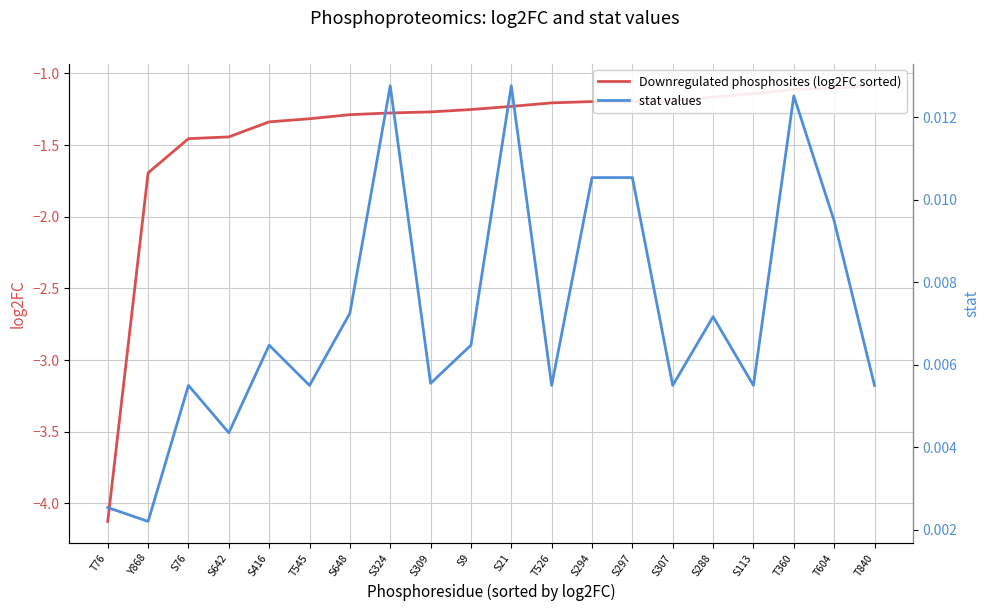

True or false: Downregulated phosphosites (log2FC sorted) and stat values cross at least once.

False